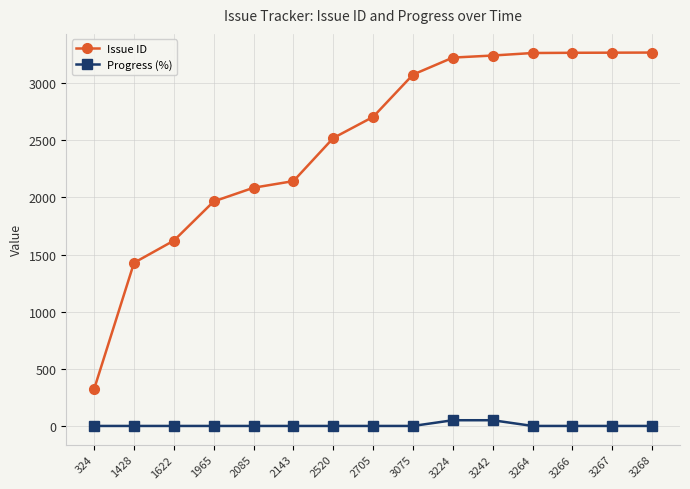

At 324, list the series in order from largest to smallest.

Issue ID, Progress (%)